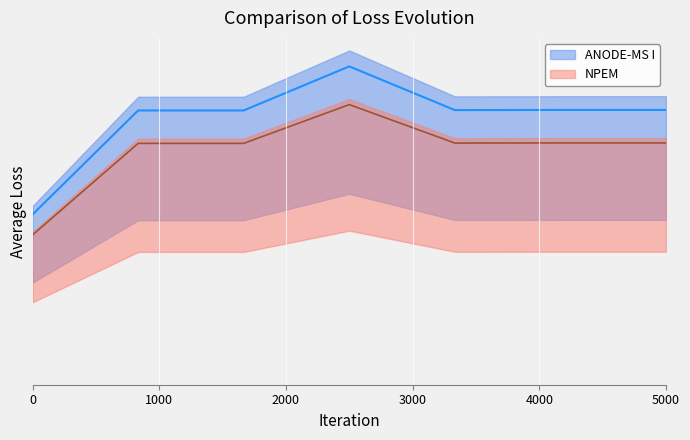

Reading right to left, what are all the values shown in this chart?

ANODE-MS I: 0.9	0.9	0.9	1.0	0.9	0.9	0.5
NPEM: 0.8	0.8	0.8	0.9	0.8	0.8	0.5